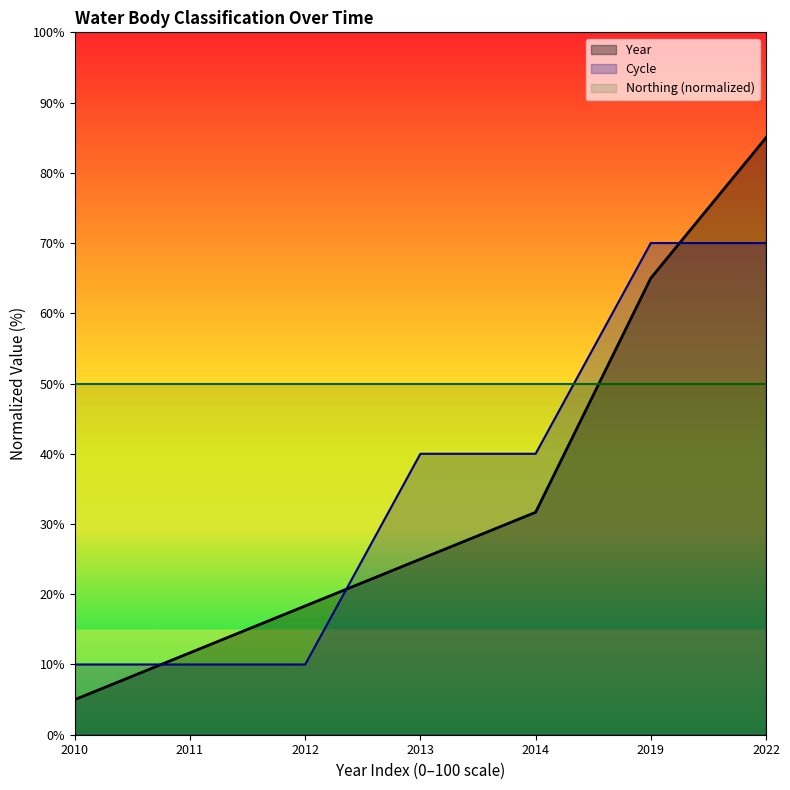

Reading left to right, what are all the values shown in this chart?

Year: 2010=5.0	2011=11.7	2012=18.3	2013=25.0	2014=31.7	2019=65.0	2022=85.0
Cycle: 2010=10.0	2011=10.0	2012=10.0	2013=40.0	2014=40.0	2019=70.0	2022=70.0